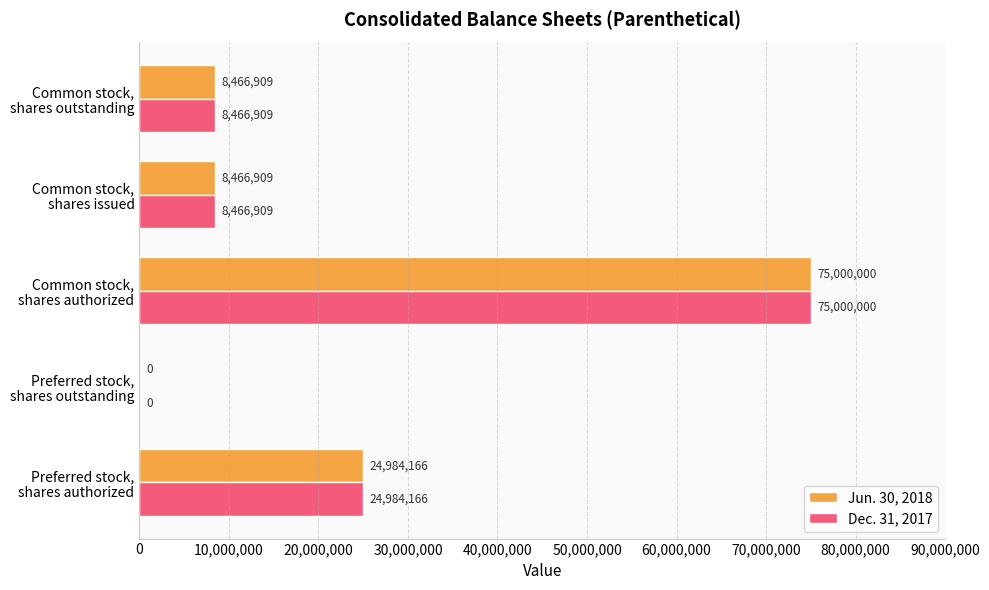

Count the Jun. 30, 2018 values in the range 8466909 to 24984166.

3